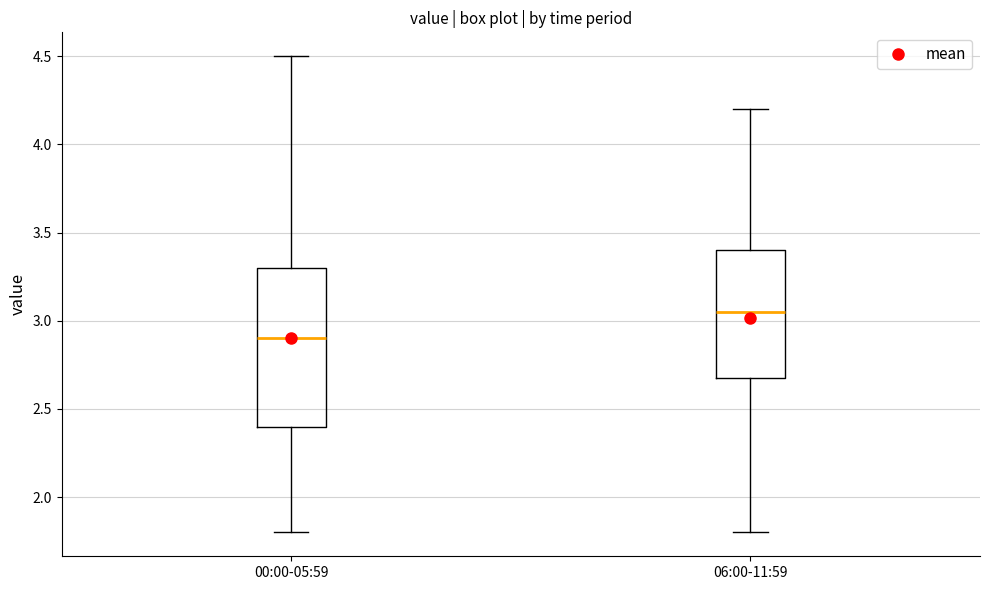

Reading left to right, transcribe this box plot: for each box, give where its median line is, the range the box spans, and where its two whiskers end, as read against the y-axis. The values are not printed on the chart, so give them approximately, as read against the axis.

00:00-05:59: median 2.90, box 2.40 to 3.30, whiskers 1.80 to 4.50
06:00-11:59: median 3.05, box 2.70 to 3.40, whiskers 1.80 to 4.20